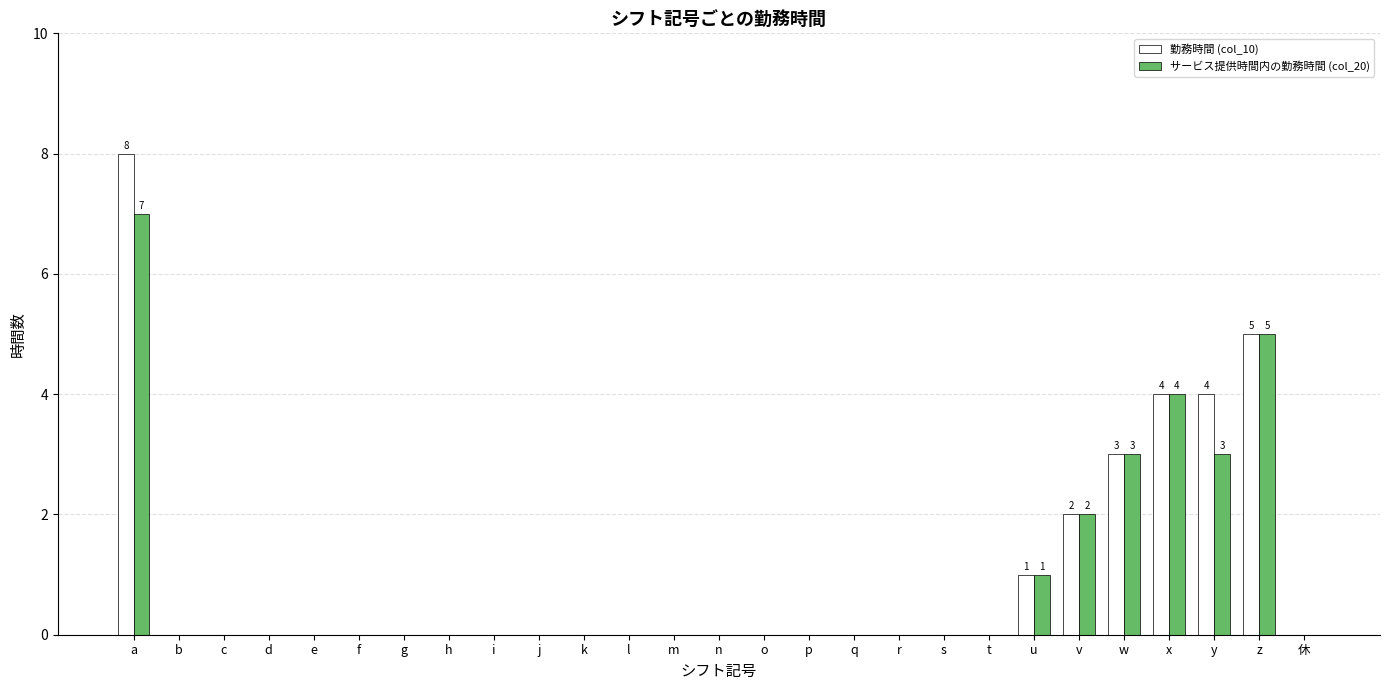

The 勤務時間 (col_10) series shows -3 at d. True or false?

False